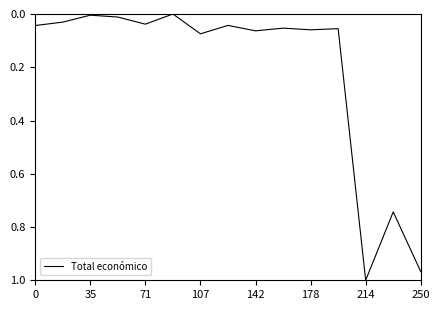

Does the chart have visible grid lines?

No